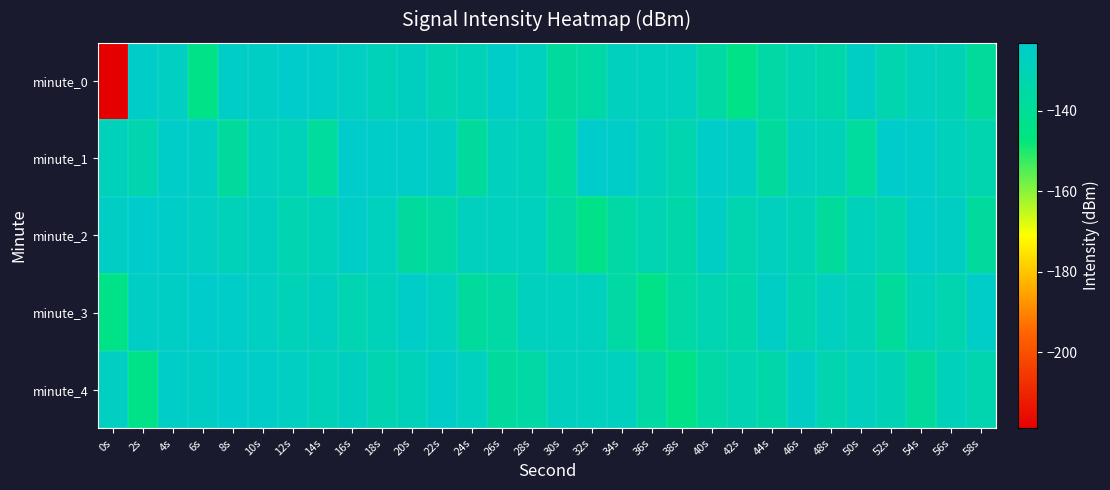

Reading left to right, transcribe all the data shown in this chart.

minute_0: 0s=-218.8	2s=-124.4	4s=-126.6	6s=-144.4	8s=-124.8	10s=-125.6	12s=-123.1	14s=-124.7	16s=-126.3	18s=-129.5	20s=-126.8	22s=-131.3	24s=-128.9	26s=-124.5	28s=-127.4	30s=-137.6	32s=-134.9	34s=-127.6	36s=-127.2	38s=-127.5	40s=-135.7	42s=-144.7	44s=-134.7	46s=-130.9	48s=-133.8	50s=-125.4	52s=-131.8	54s=-127.6	56s=-130.3	58s=-138.2
minute_1: 0s=-128.4	2s=-131.9	4s=-124.3	6s=-125.7	8s=-137.5	10s=-127.7	12s=-128.9	14s=-137.4	16s=-123.3	18s=-124.3	20s=-124.3	22s=-125.7	24s=-137.5	26s=-127.7	28s=-128.9	30s=-137.4	32s=-123.3	34s=-124.3	36s=-128.4	38s=-131.9	40s=-124.3	42s=-125.7	44s=-137.5	46s=-127.7	48s=-128.9	50s=-137.4	52s=-123.3	54s=-124.3	56s=-128.4	58s=-131.9
minute_2: 0s=-125.6	2s=-123.1	4s=-124.7	6s=-126.3	8s=-129.5	10s=-126.8	12s=-131.3	14s=-128.9	16s=-124.5	18s=-127.4	20s=-137.6	22s=-134.9	24s=-127.6	26s=-127.2	28s=-127.5	30s=-135.7	32s=-144.7	34s=-134.7	36s=-130.9	38s=-133.8	40s=-125.4	42s=-131.8	44s=-127.6	46s=-130.3	48s=-138.2	50s=-128.4	52s=-131.9	54s=-124.3	56s=-125.7	58s=-137.5
minute_3: 0s=-144.4	2s=-124.8	4s=-125.6	6s=-123.1	8s=-124.7	10s=-126.3	12s=-129.5	14s=-126.8	16s=-131.3	18s=-128.9	20s=-124.5	22s=-127.4	24s=-137.6	26s=-134.9	28s=-127.6	30s=-127.2	32s=-127.5	34s=-135.7	36s=-144.7	38s=-134.7	40s=-130.9	42s=-133.8	44s=-125.4	46s=-131.8	48s=-127.6	50s=-130.3	52s=-138.2	54s=-128.4	56s=-131.9	58s=-124.3
minute_4: 0s=-126.6	2s=-144.4	4s=-124.8	6s=-125.6	8s=-123.1	10s=-124.7	12s=-126.3	14s=-129.5	16s=-126.8	18s=-131.3	20s=-128.9	22s=-124.5	24s=-127.4	26s=-137.6	28s=-134.9	30s=-127.6	32s=-127.2	34s=-127.5	36s=-135.7	38s=-144.7	40s=-134.7	42s=-130.9	44s=-133.8	46s=-125.4	48s=-131.8	50s=-127.6	52s=-130.3	54s=-138.2	56s=-128.4	58s=-131.9